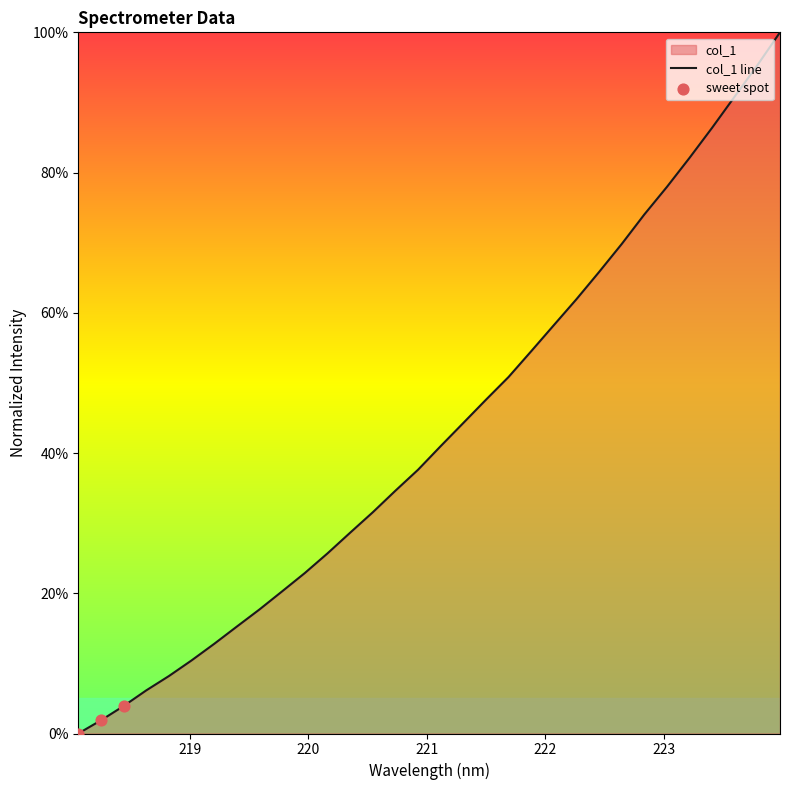

What is the change in value from 219.9712 to 220.3533?

+0.1